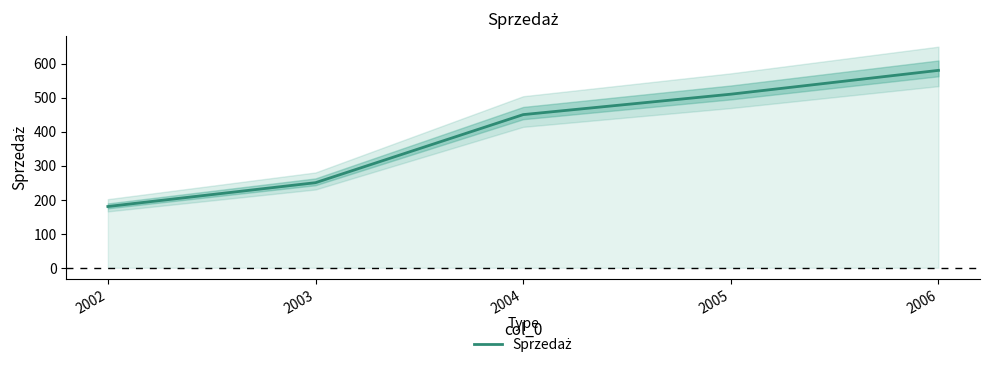

Does the chart display data point markers on the line(s)?

No